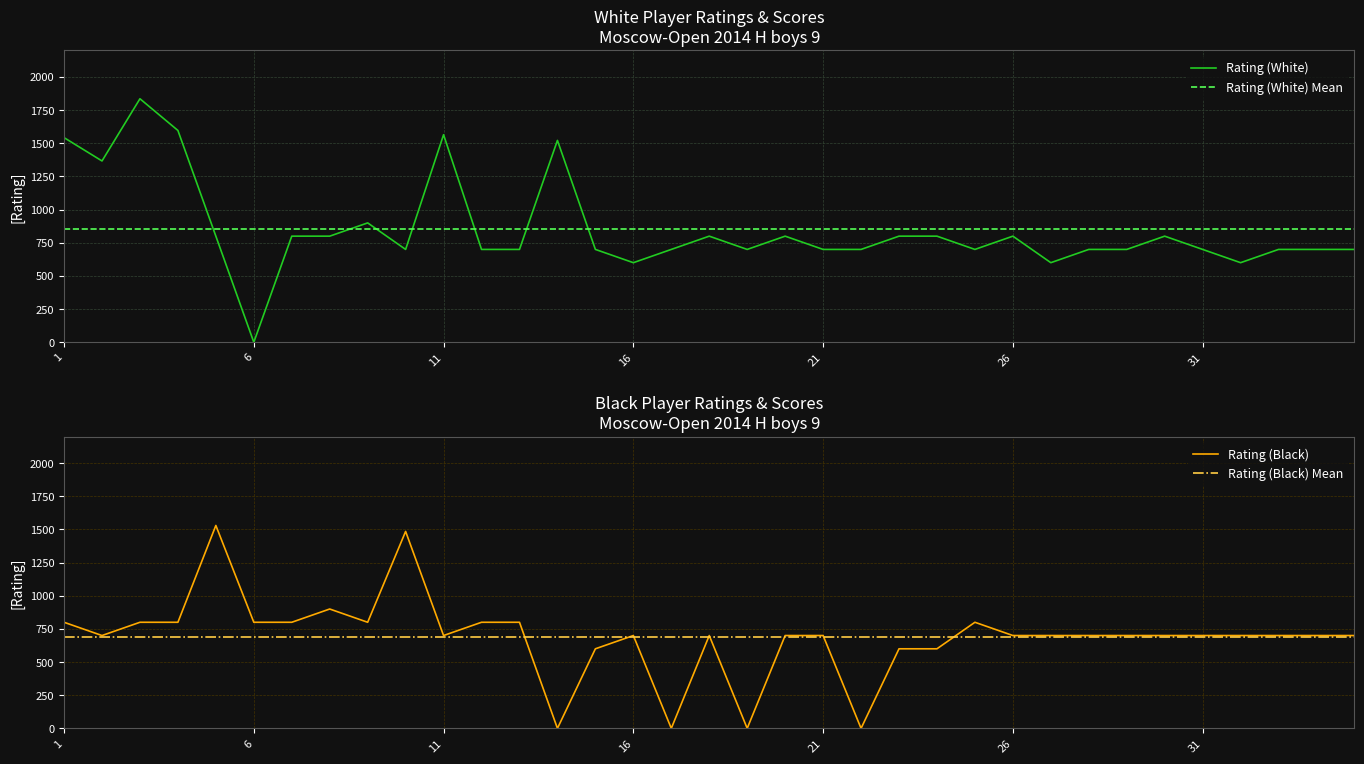

What is the sum of the Rating (Black) values at 13 and 11?

1500